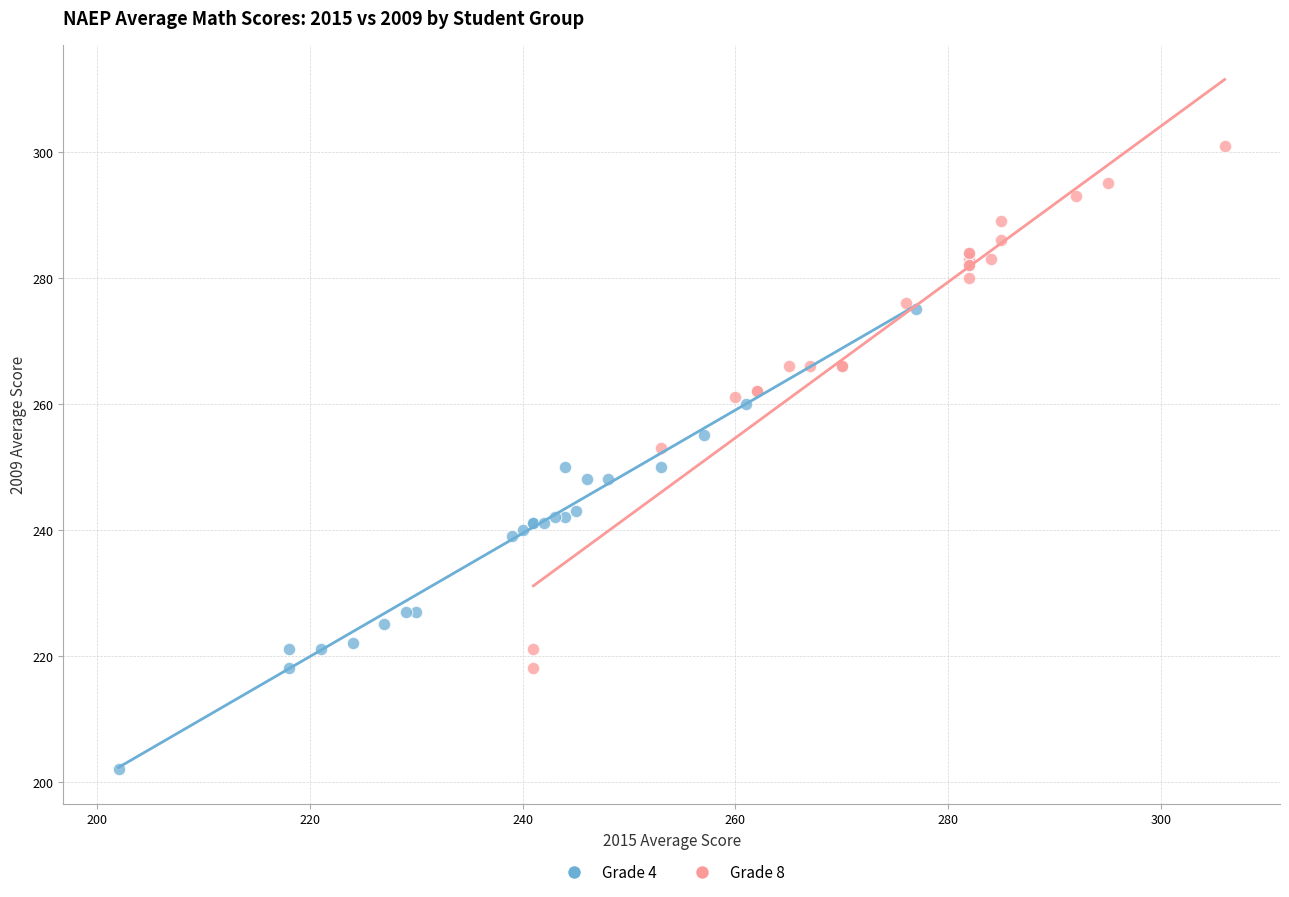

Which series contains the highest Y value?

Grade 8